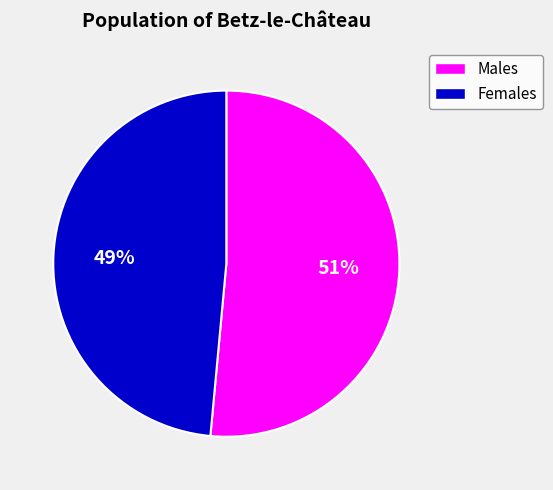

Does any single category account for the majority?

Yes